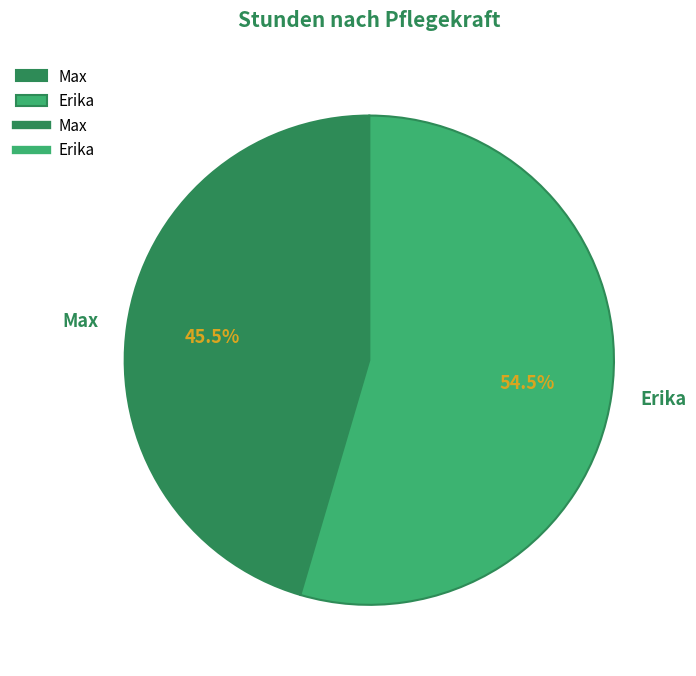

How many slices are in this pie chart?

2